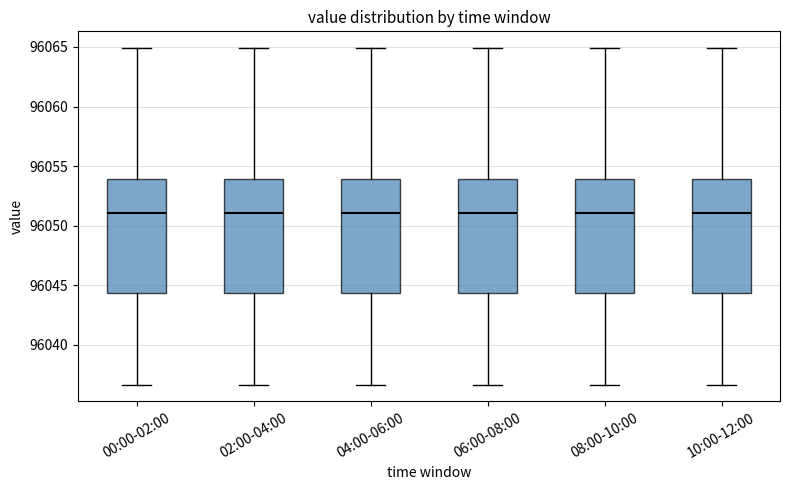

Where is the lower edge of the box for 02:00-04:00 on the y-axis? The values are not printed on the chart, so give them approximately, as read against the axis.

96044.5